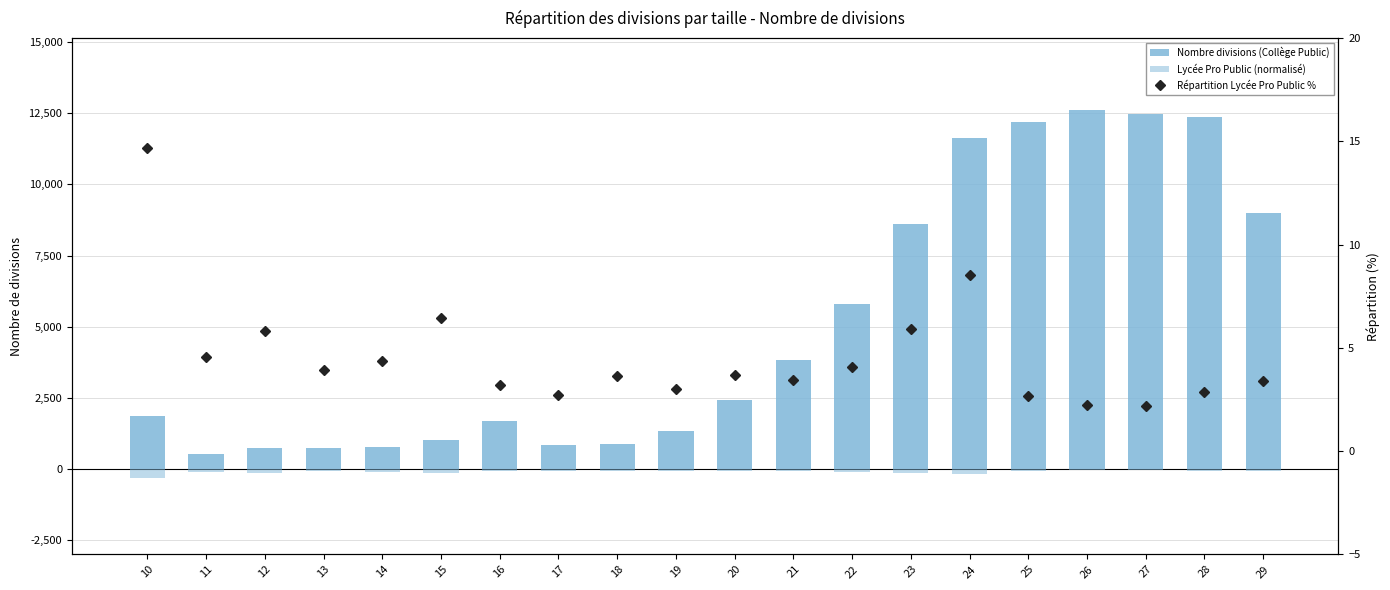

What are all the series names shown in the legend?

Nombre divisions (Collège Public), Lycée Pro Public (normalisé), Répartition Lycée Pro Public %